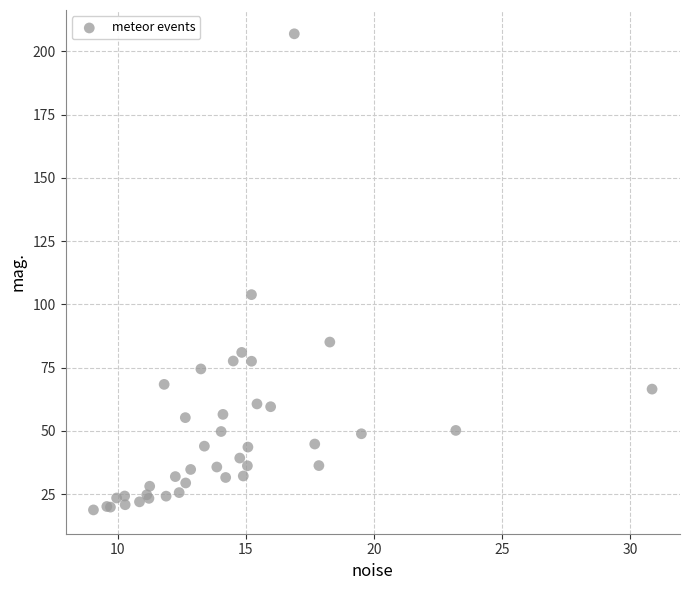

What Y value in the scatter plot is closest to 112?

103.8